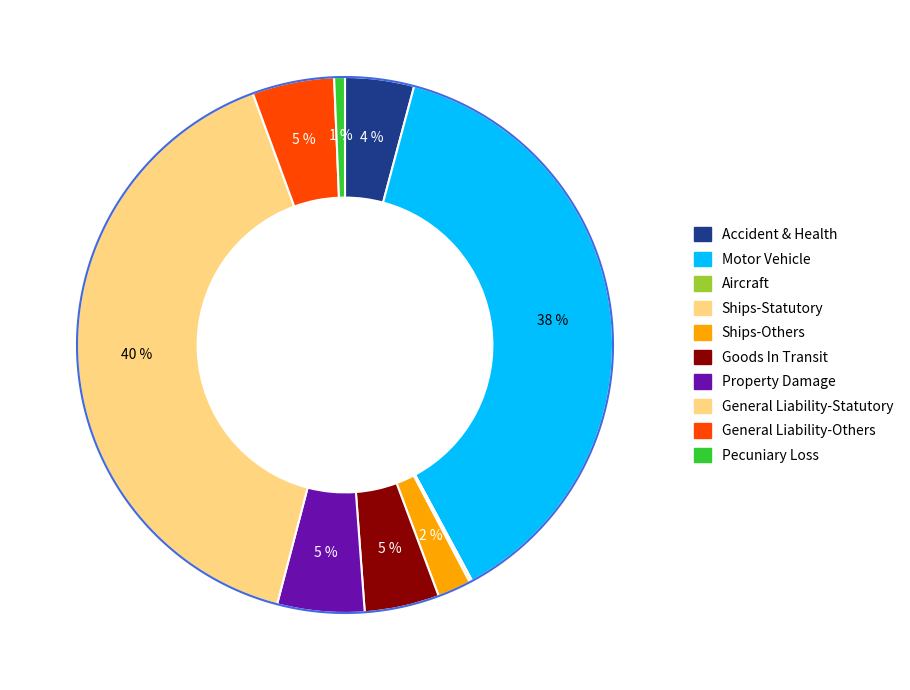

What percentage is the Ships-Others slice, to the nearest percent?

2%